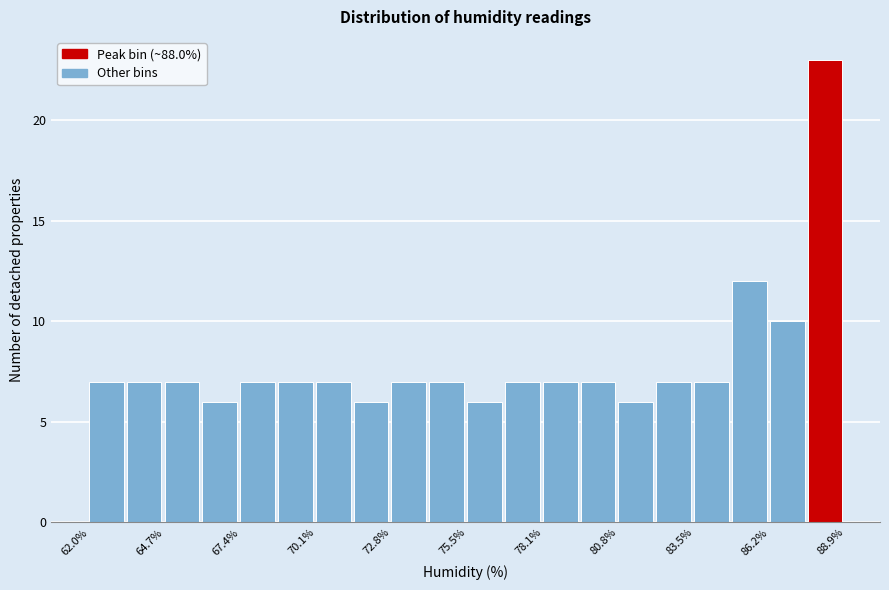

Read against the x-axis, roughly where is the centre of the tallest bar?

88.0